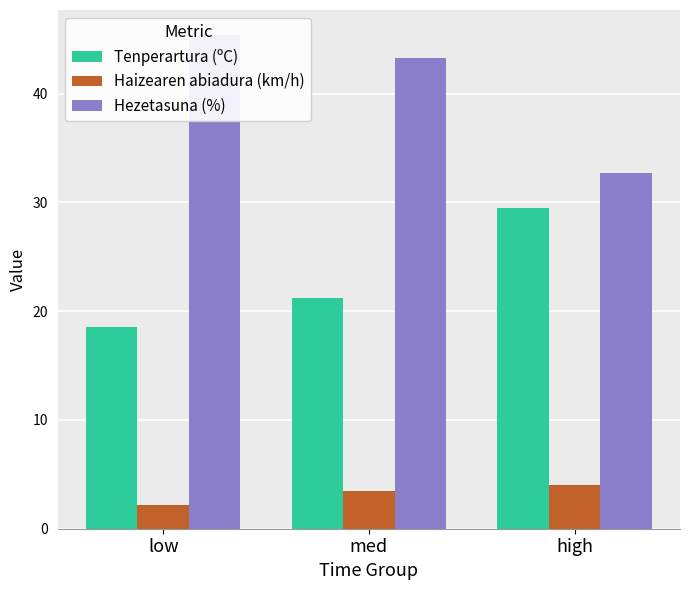

How many bars are there in total?

9